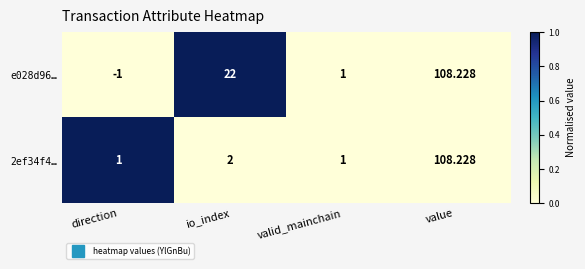

Which series has the largest total across all categories?

e028d96…